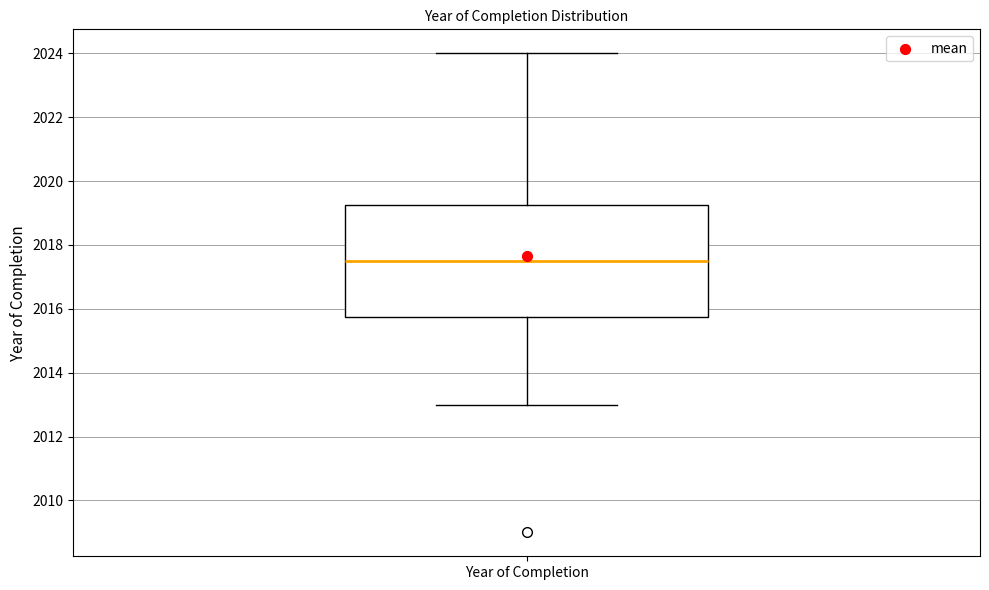

Read this box plot against the y-axis: the position of the median line, the range covered by the box, and the ends of both whiskers. The values are not printed on the chart, so give them approximately, as read against the axis.

median 2017.6, box 2015.8 to 2019.2, whiskers 2013.0 to 2024.0